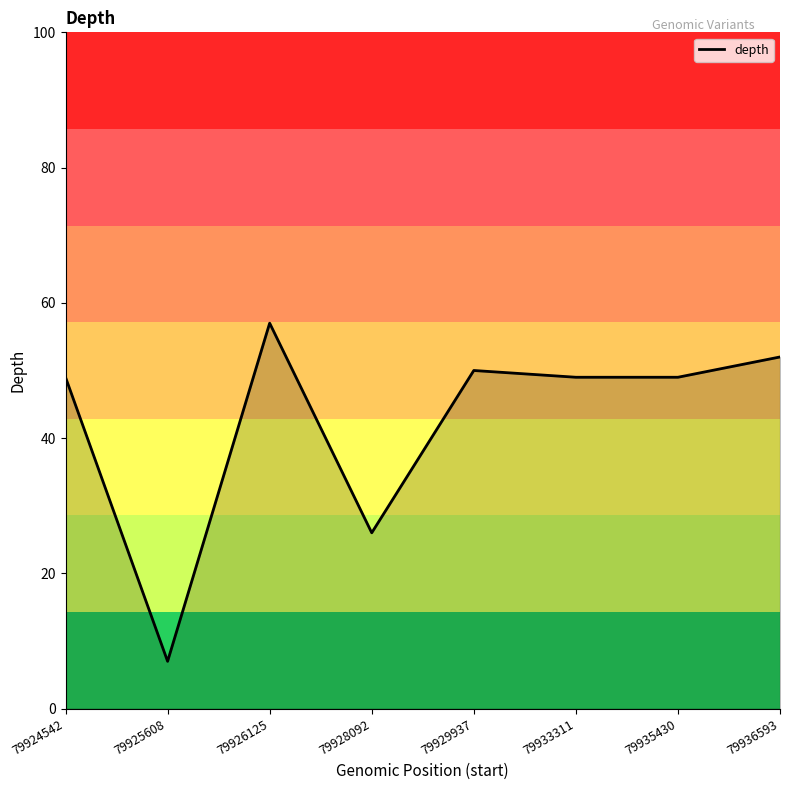

How many lines are shown in the chart?

1